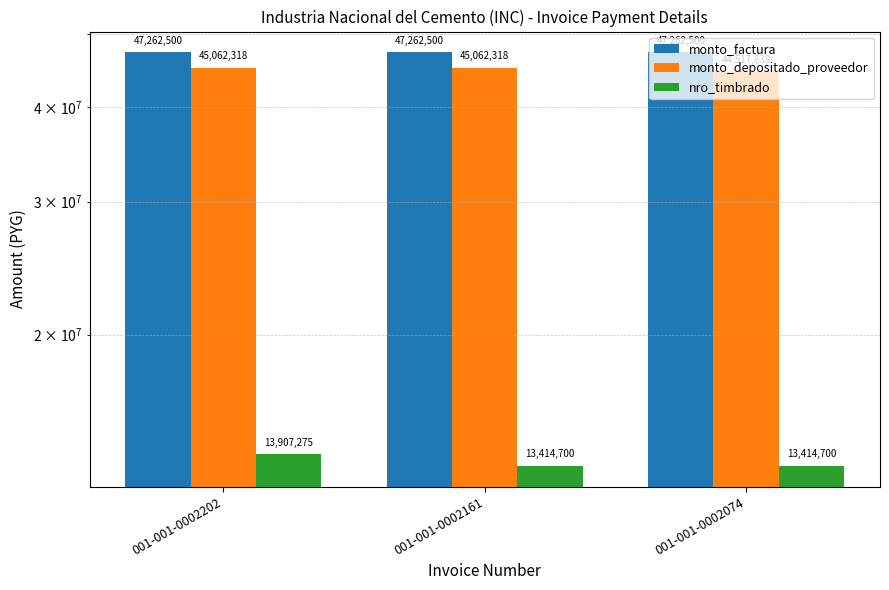

Rank the categories by monto_depositado_proveedor value from lowest to highest.

001-001-0002074, 001-001-0002202, 001-001-0002161